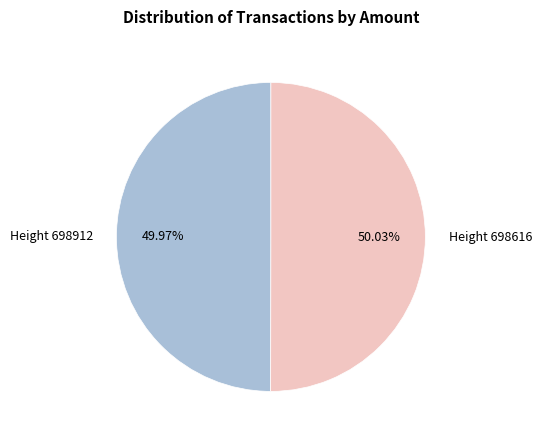

How many segments does this pie chart have?

2